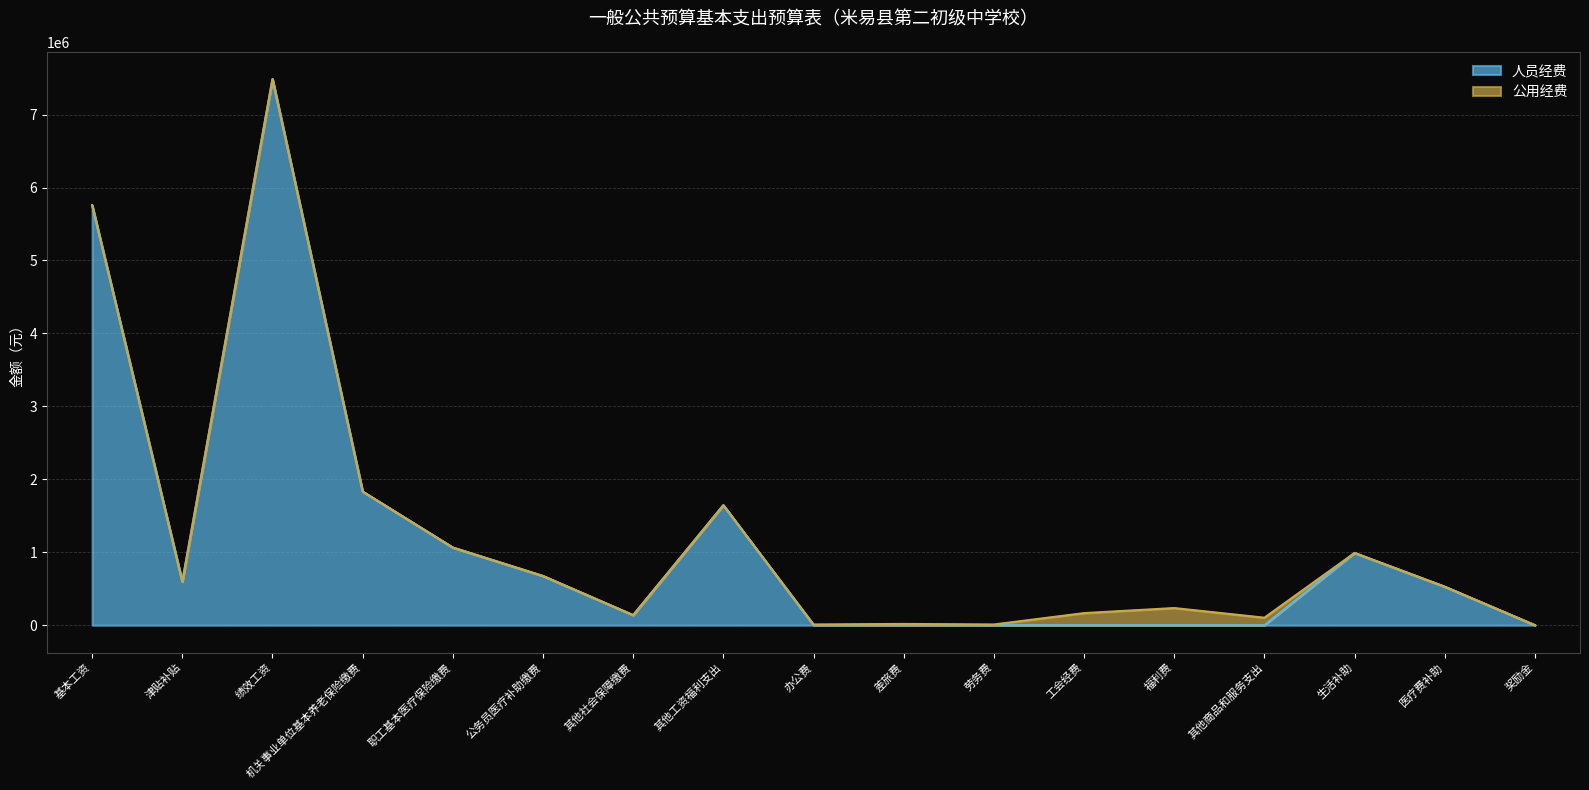

What is the label of the 9th point from the left?

办公费